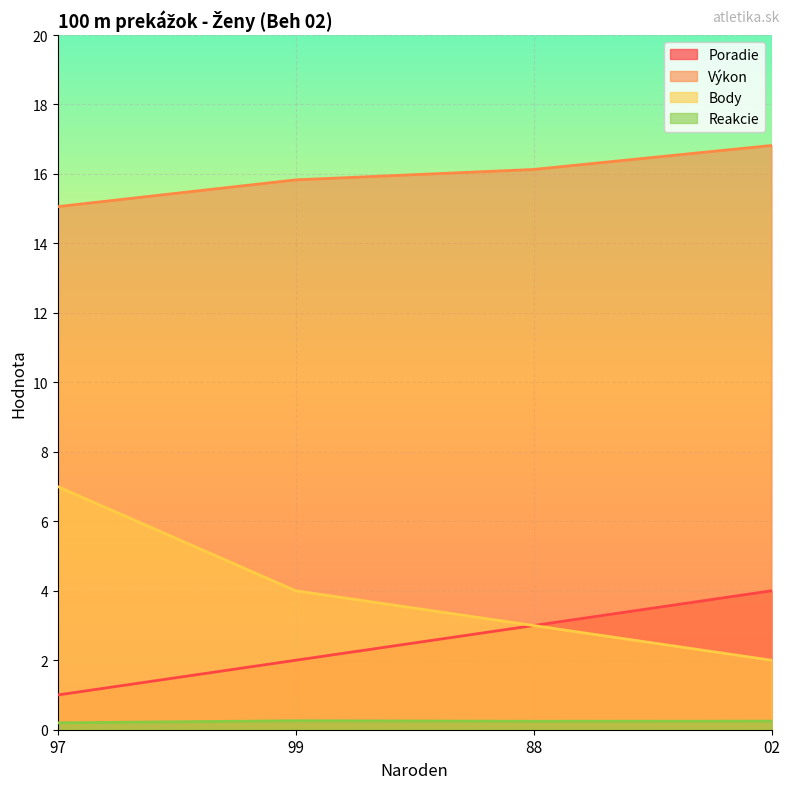

True or false: Výkon and Body intersect in this chart.

False